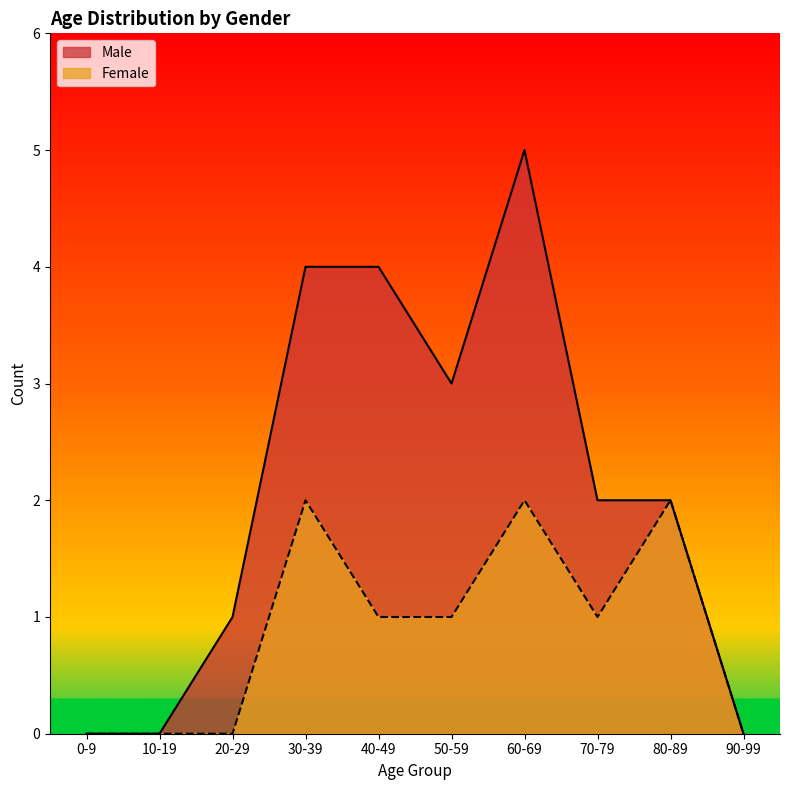

List the series in order of their overall mean, lowest first.

Female, Male